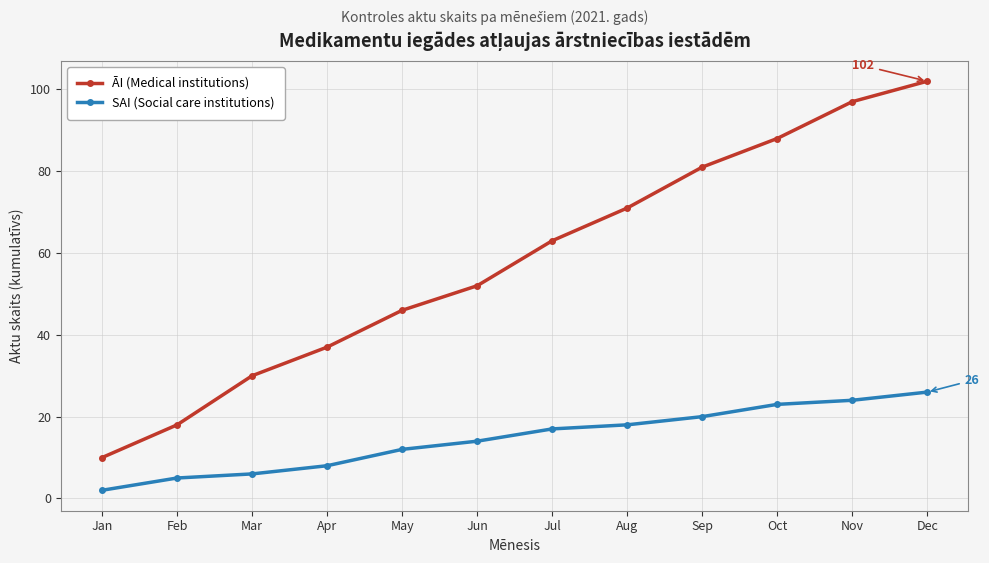

What is the average value of the SAI (Social care institutions) series?

15